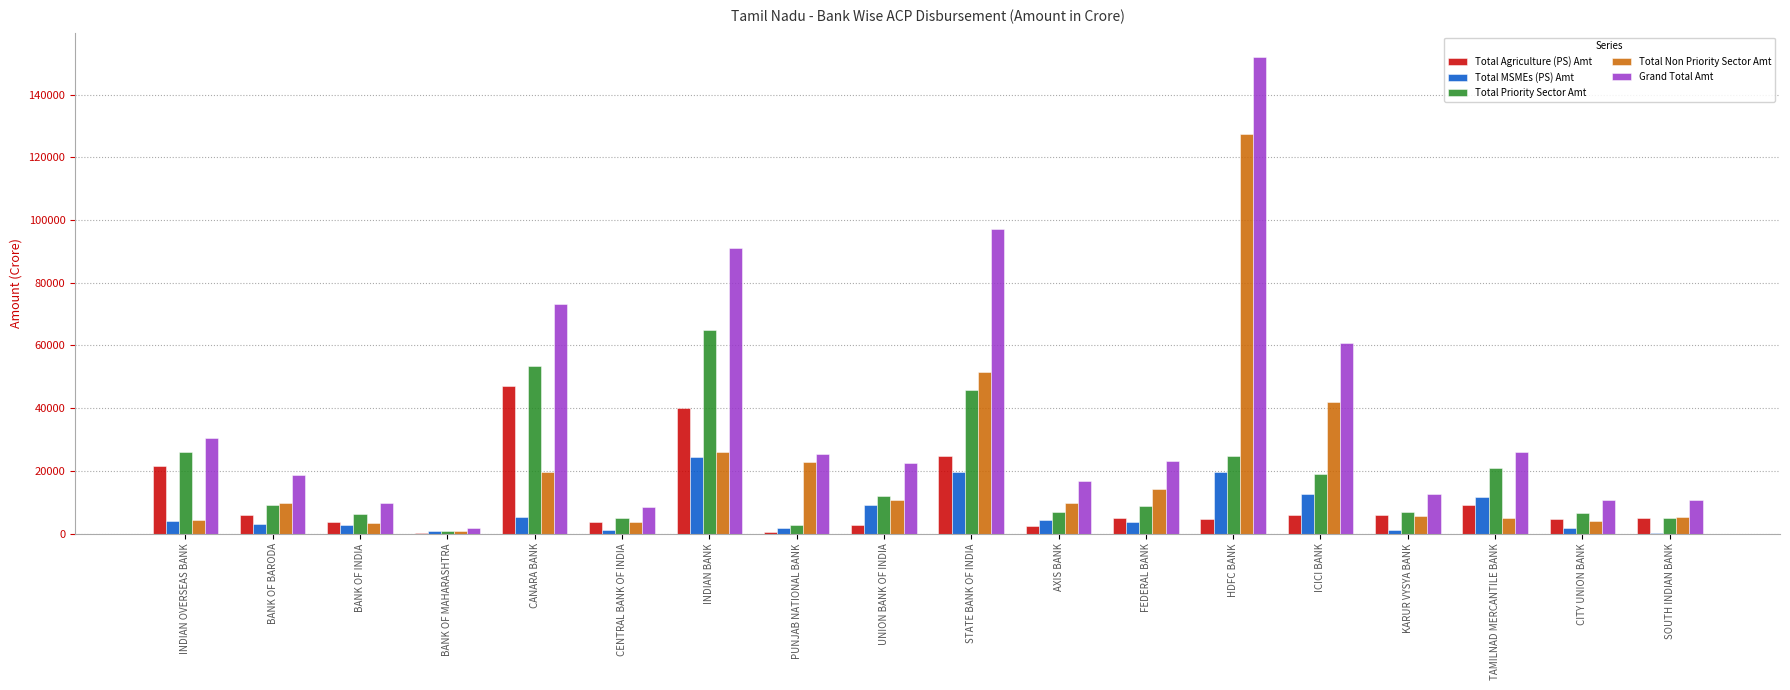

True or false: Grand Total Amt has a value of 30346.2 at INDIAN OVERSEAS BANK.

True